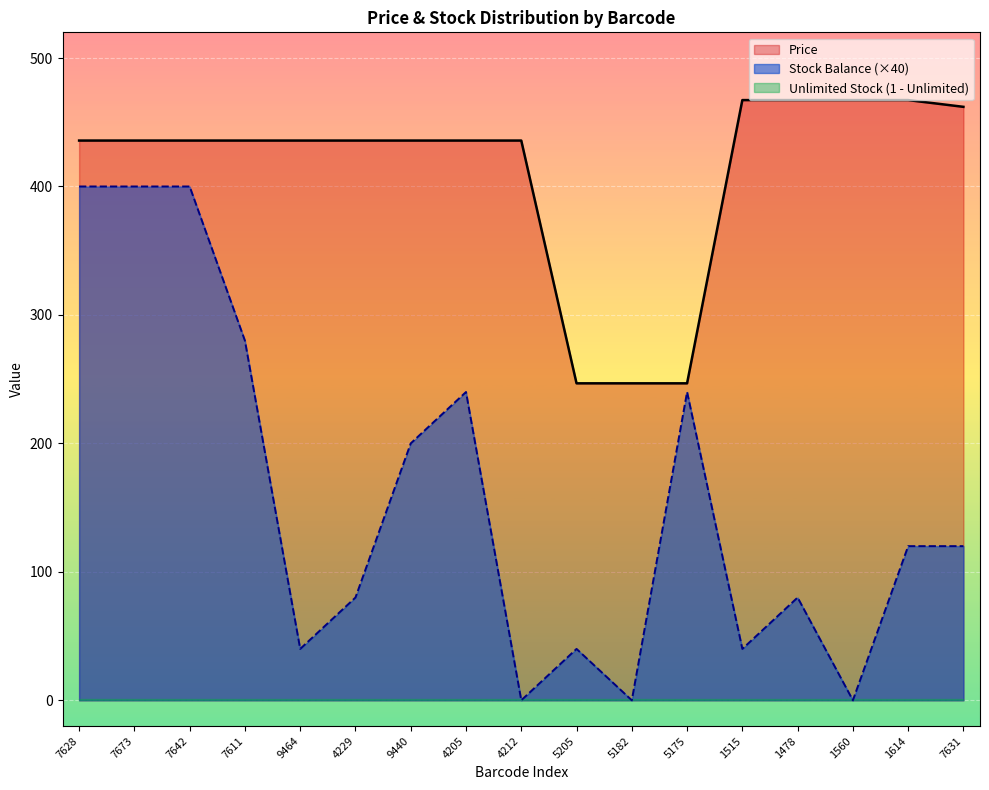

List the series in order of their overall mean, lowest first.

Stock Balance, Price